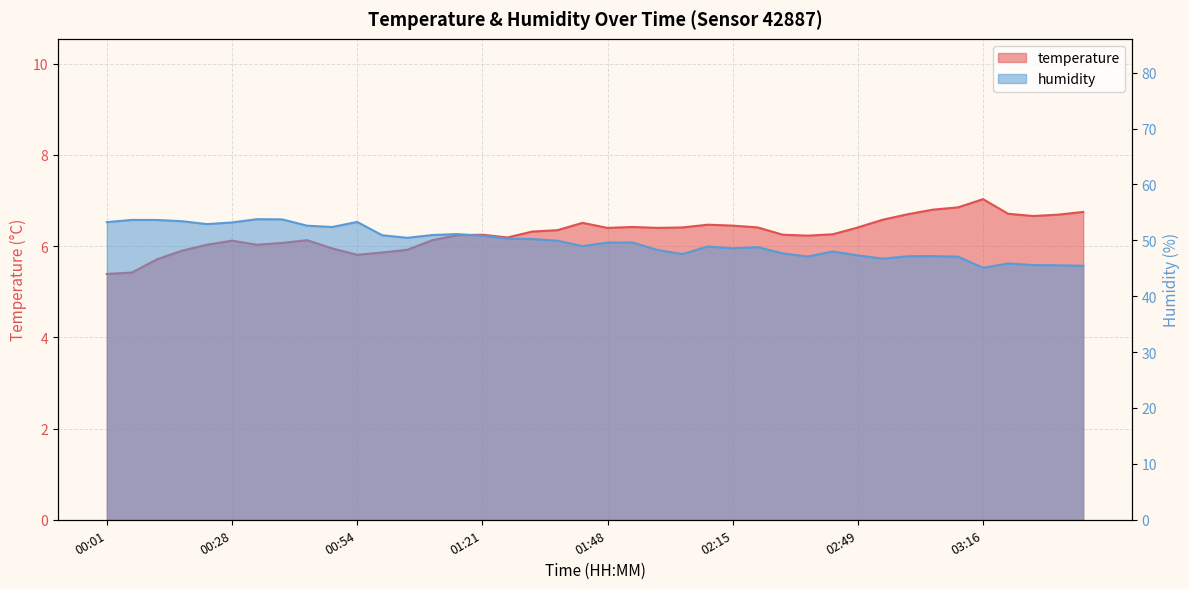

What is the value of the temperature point at the 8th from the left?

6.1